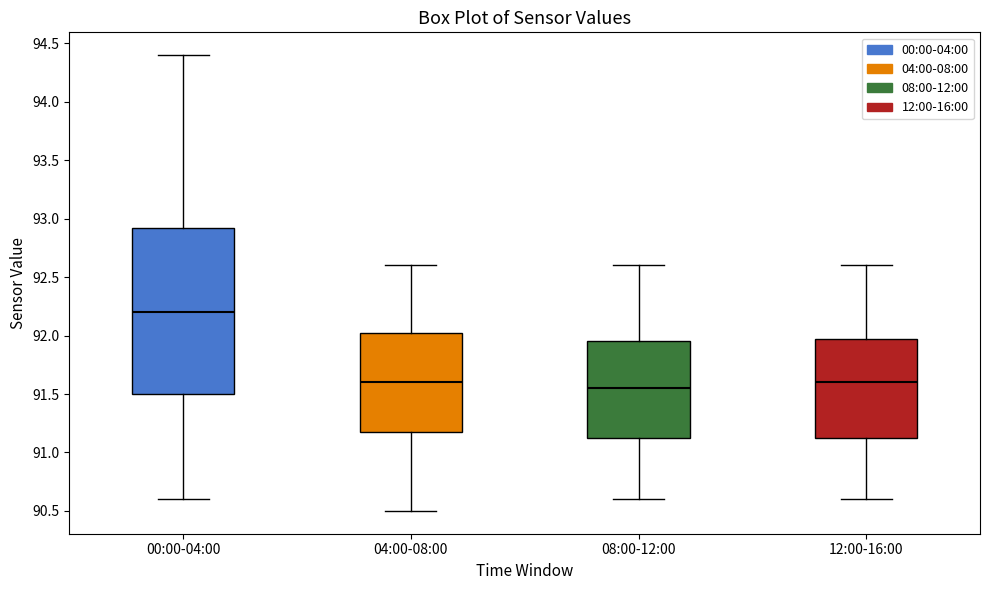

Comparing the boxes themselves (not the whiskers), which one is the tallest?

00:00-04:00